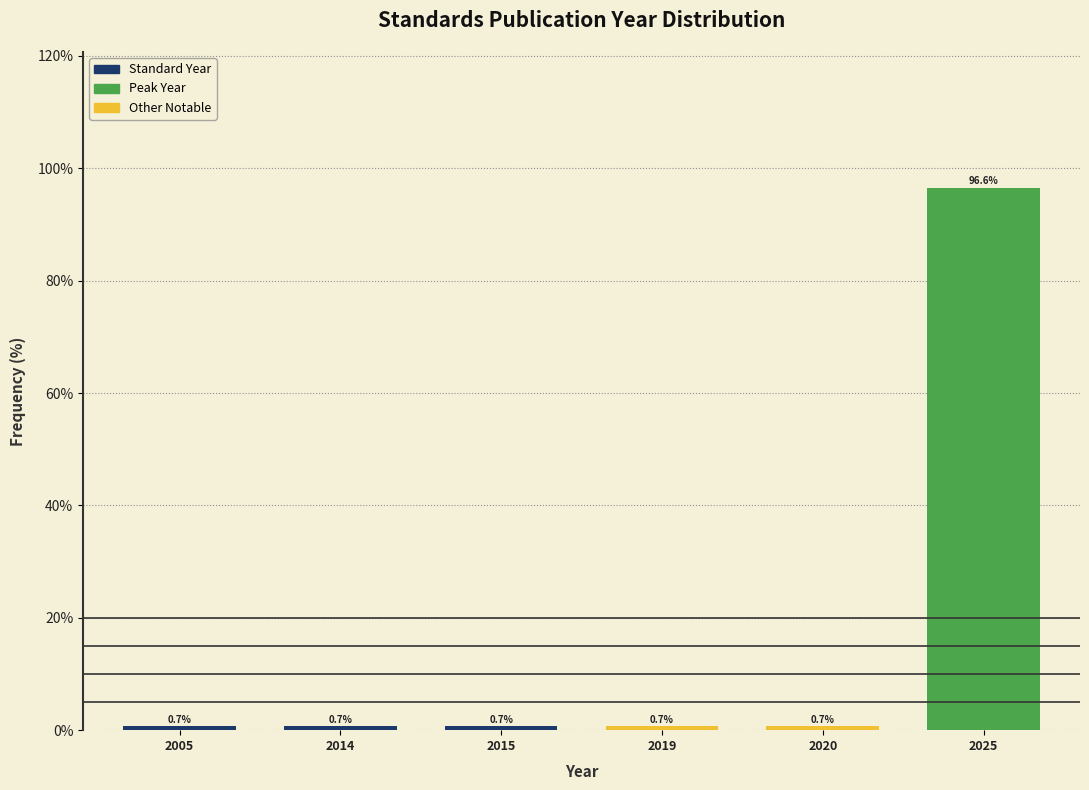

Reading left to right, what are all the values shown in this chart?

2005=0.7	2014=0.7	2015=0.7	2019=0.7	2020=0.7	2025=96.6